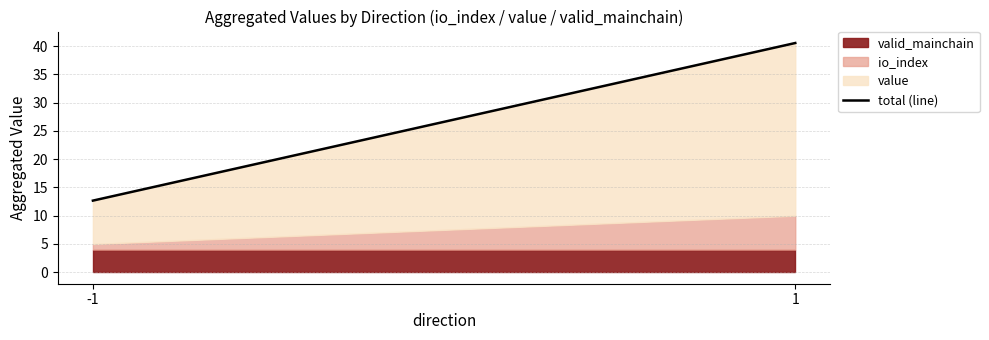

What is the value of the 1st point from the left?

12.7